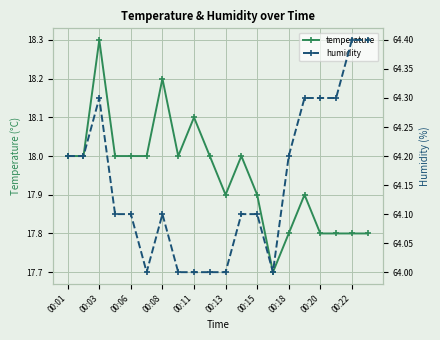

What is the highest value of the temperature series?

18.3